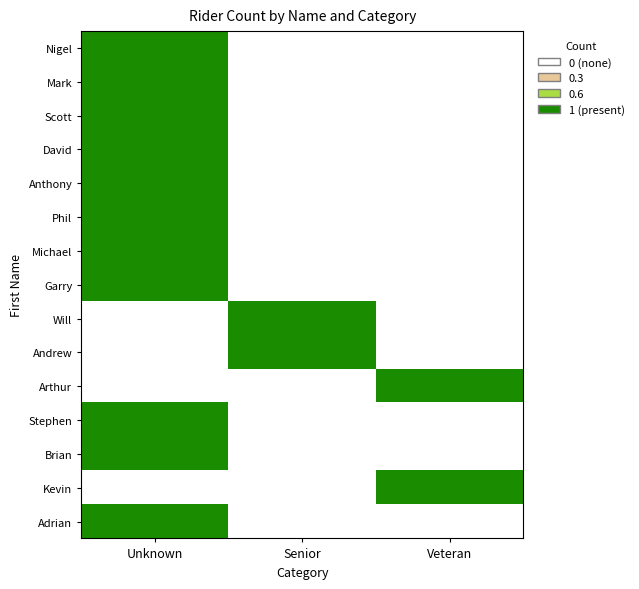

What is the spread (max minus min) of values at Unknown?

1